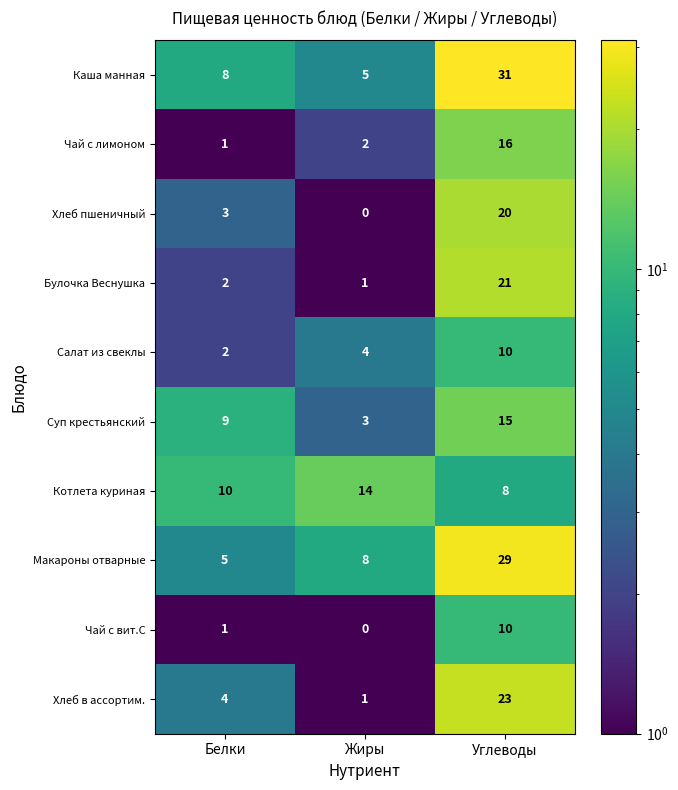

Count the Чай с вит.С values in the range 0 to 10.

3